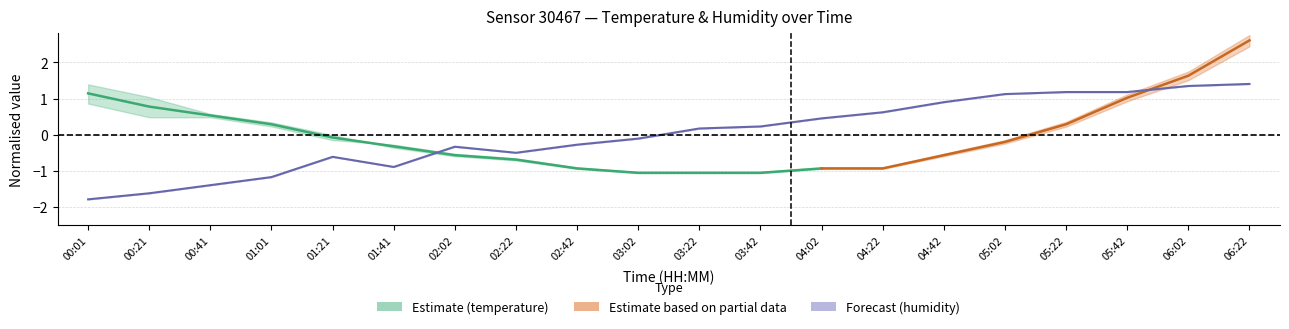

What is the difference between the maximum and minimum values?

3.2